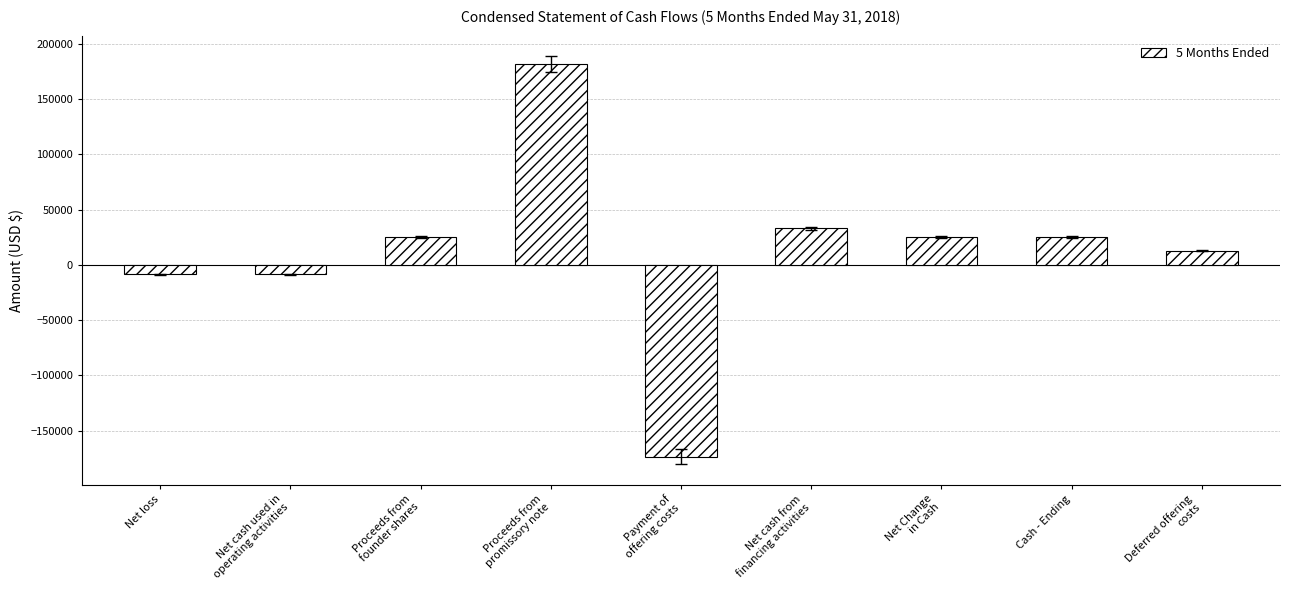

Where does the data first go above 24970?

Proceeds from
founder shares